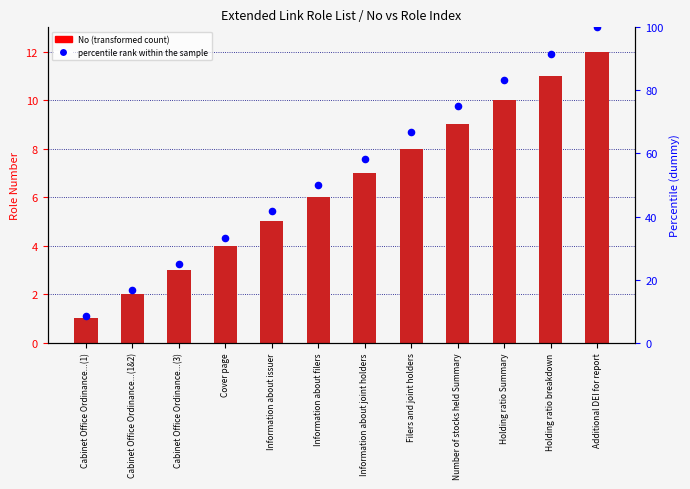

What are all the series names shown in the legend?

No, percentile rank within the sample